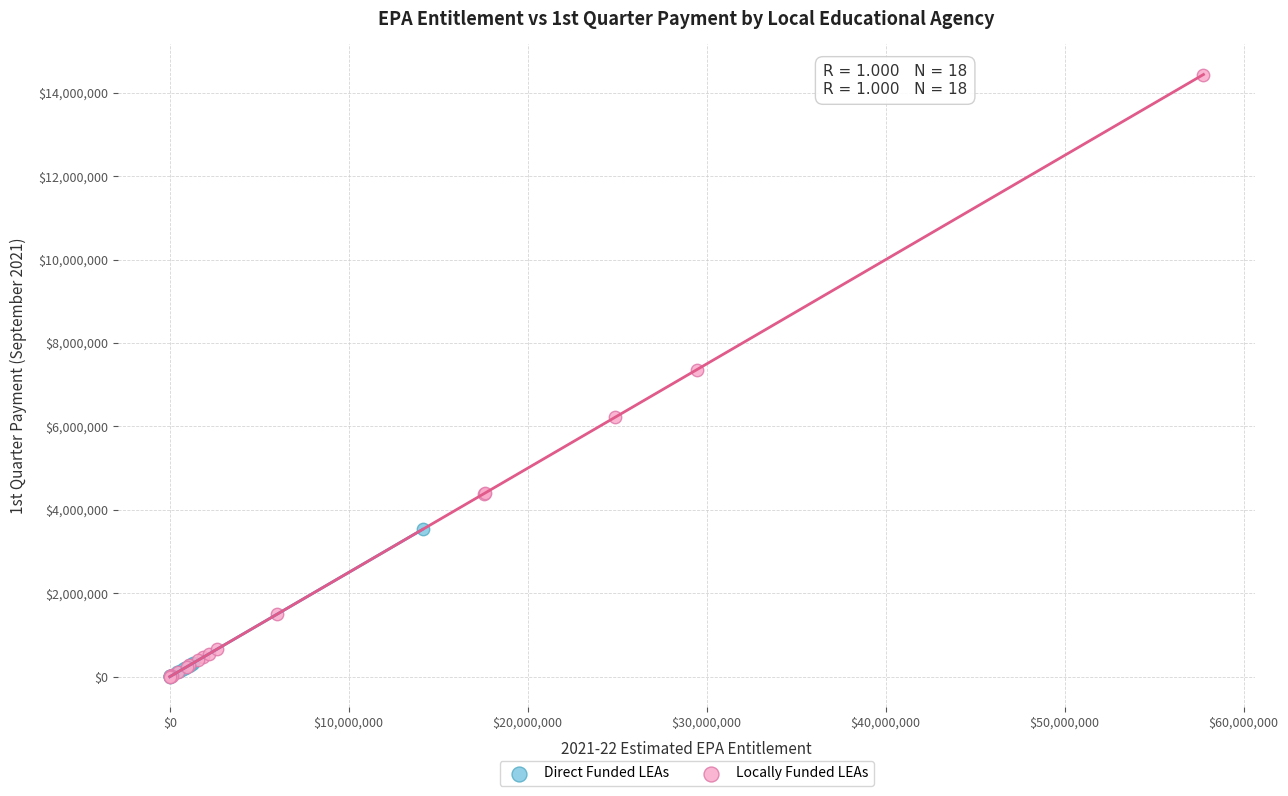

Which series has the largest Y range (max minus min)?

Locally Funded LEAs